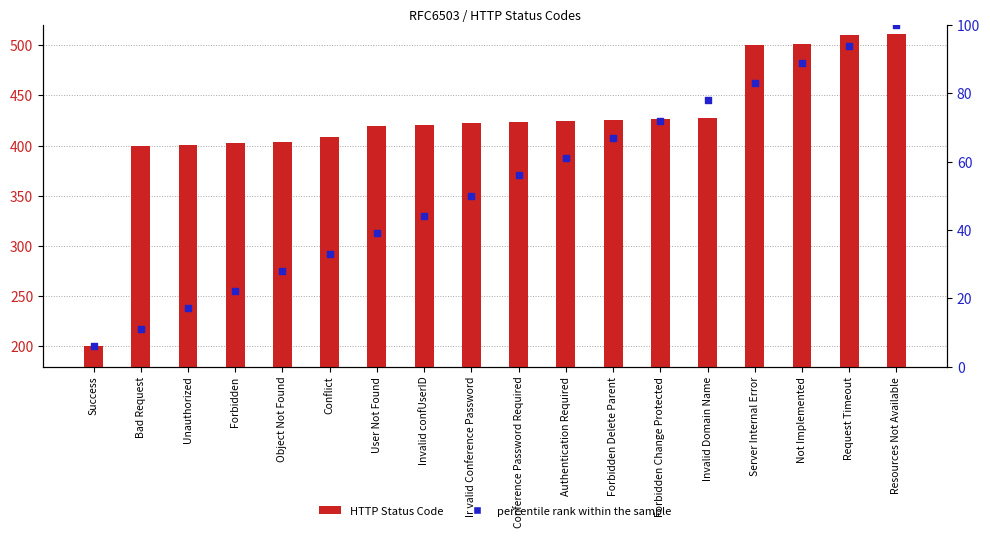

Which series has the widest spread of Y values?

HTTP Status Code